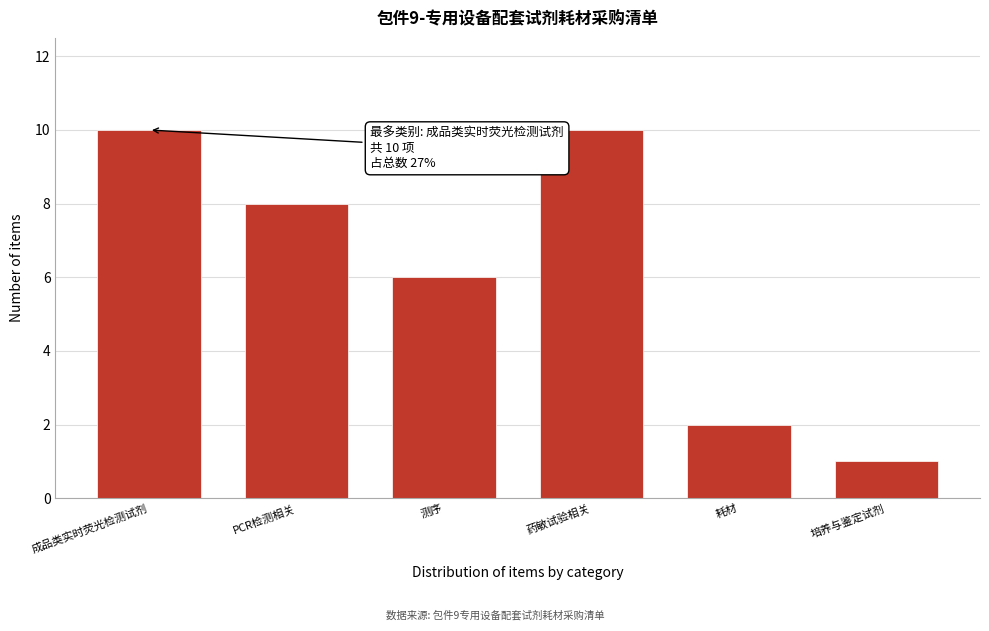

Reading right to left, list all the values displayed in this chart.

1	2	10	6	8	10